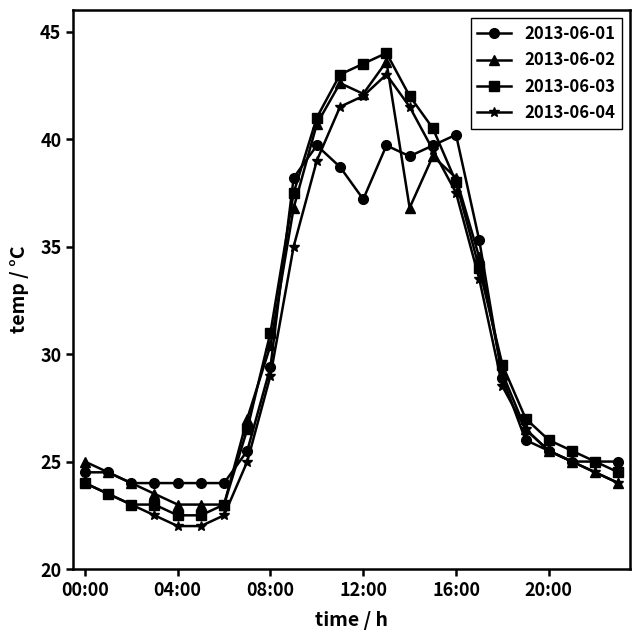

At how many categories does at least one series exceed 33?

9